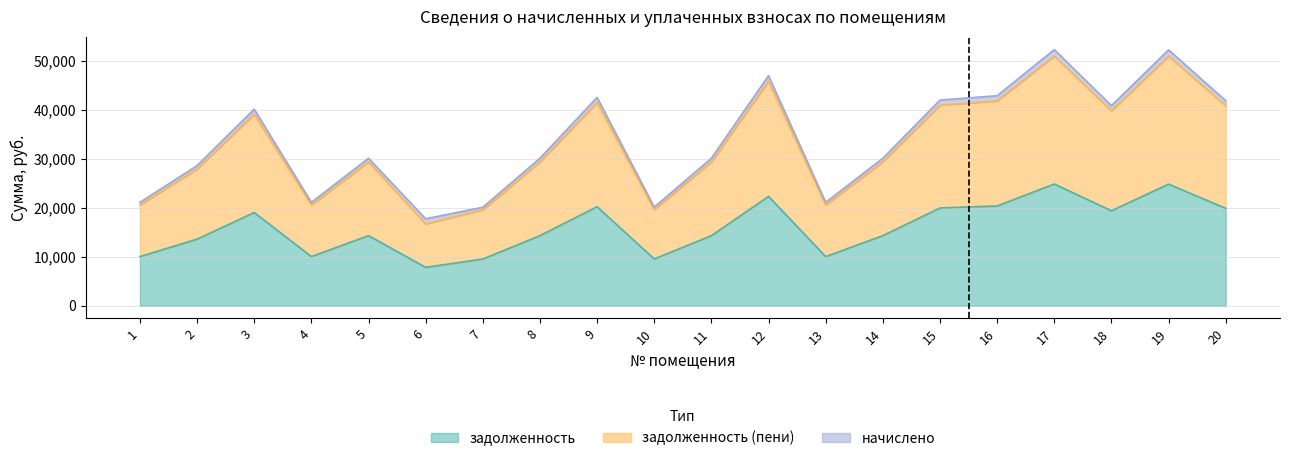

What is the sum of the задолженность values at 20 and 5?

34238.2